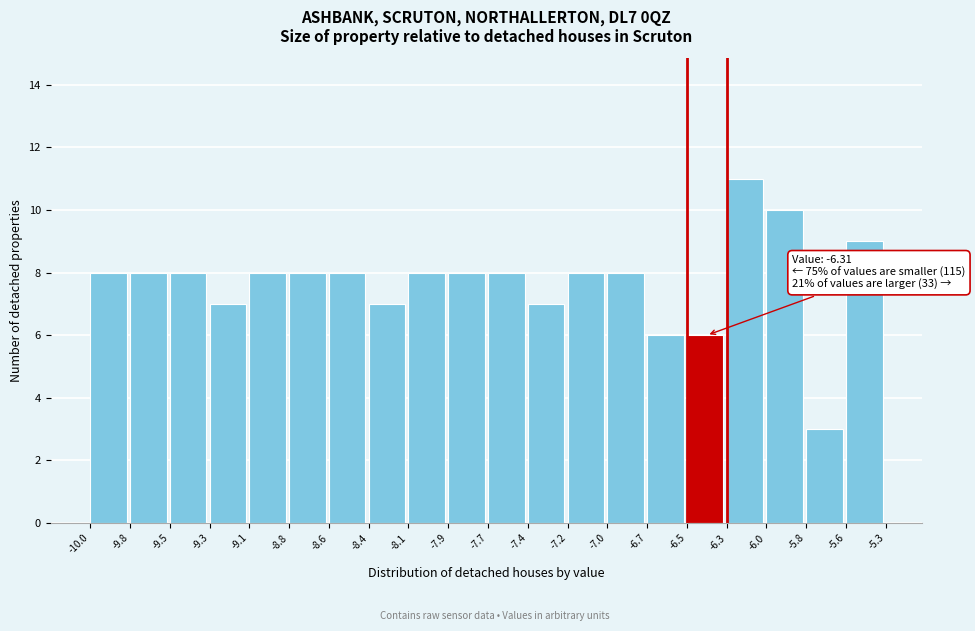

Over which range of the x-axis is the bar tallest?

-6.3 to -6.0